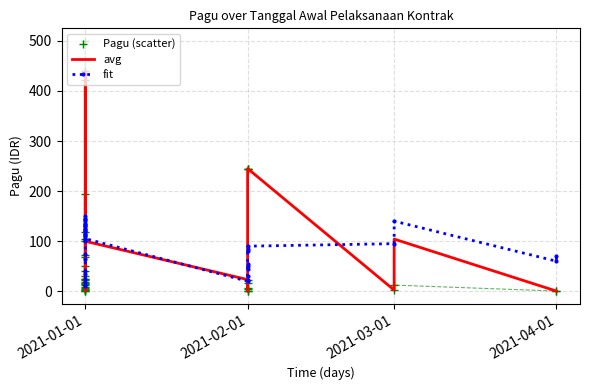

What is the total value across all series at 38?

64.3